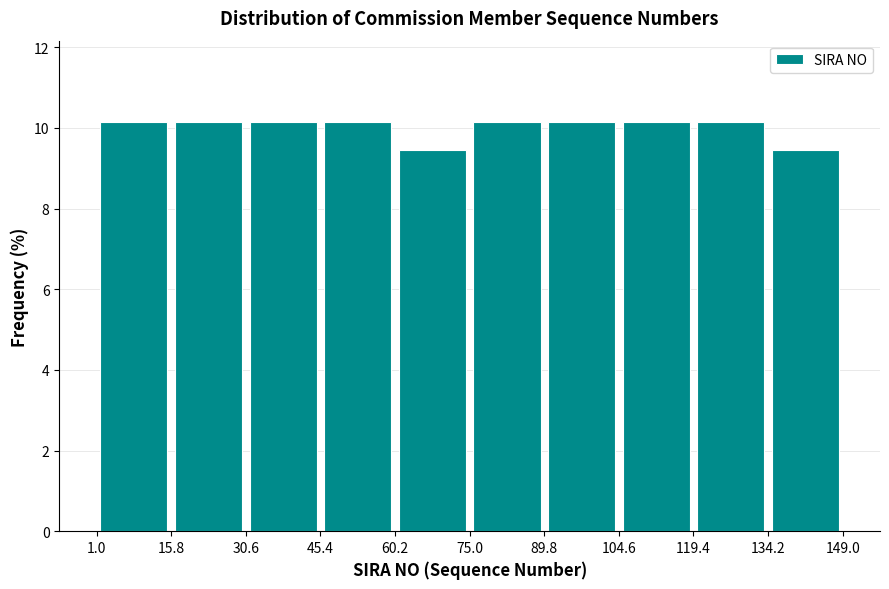

Reading left to right, list every bar in this chart as the range it spans on the x-axis followed by its height. The values are not printed on the chart, so give them approximately, as read against the axis.

1.0 to 15.8: 10.2
15.8 to 30.6: 10.2
30.6 to 45.4: 10.2
45.4 to 60.2: 10.2
60.2 to 75.0: 9.4
75.0 to 89.8: 10.2
89.8 to 104.6: 10.2
104.6 to 119.4: 10.2
119.4 to 134.2: 10.2
134.2 to 149.0: 9.4